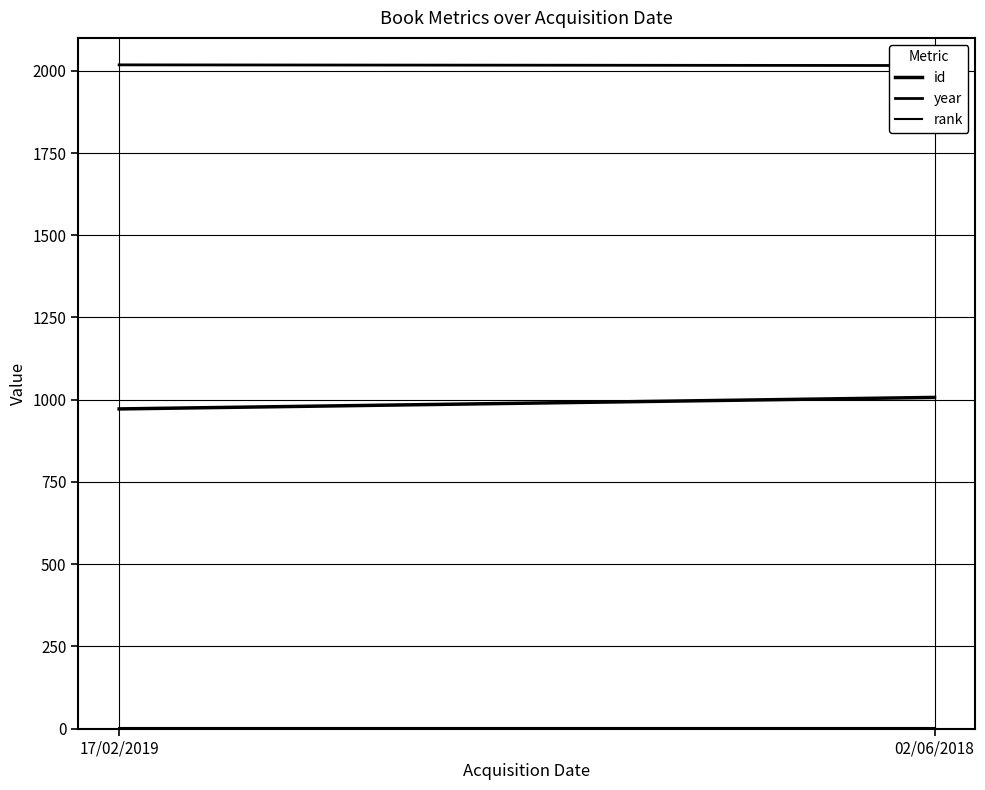

What is the sum of the rank values at 17/02/2019 and 02/06/2018?

2